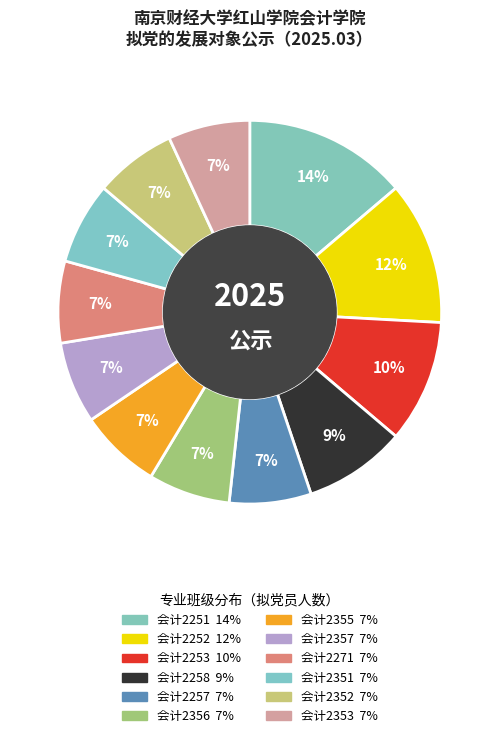

Is 会计2351 the majority of the pie?

No